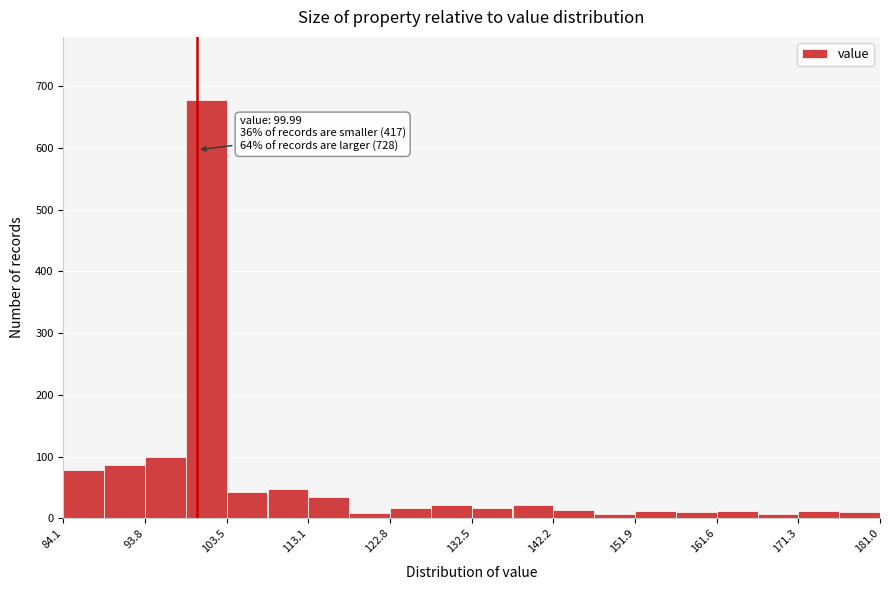

Over which range of the x-axis is the bar tallest?

99 to 103